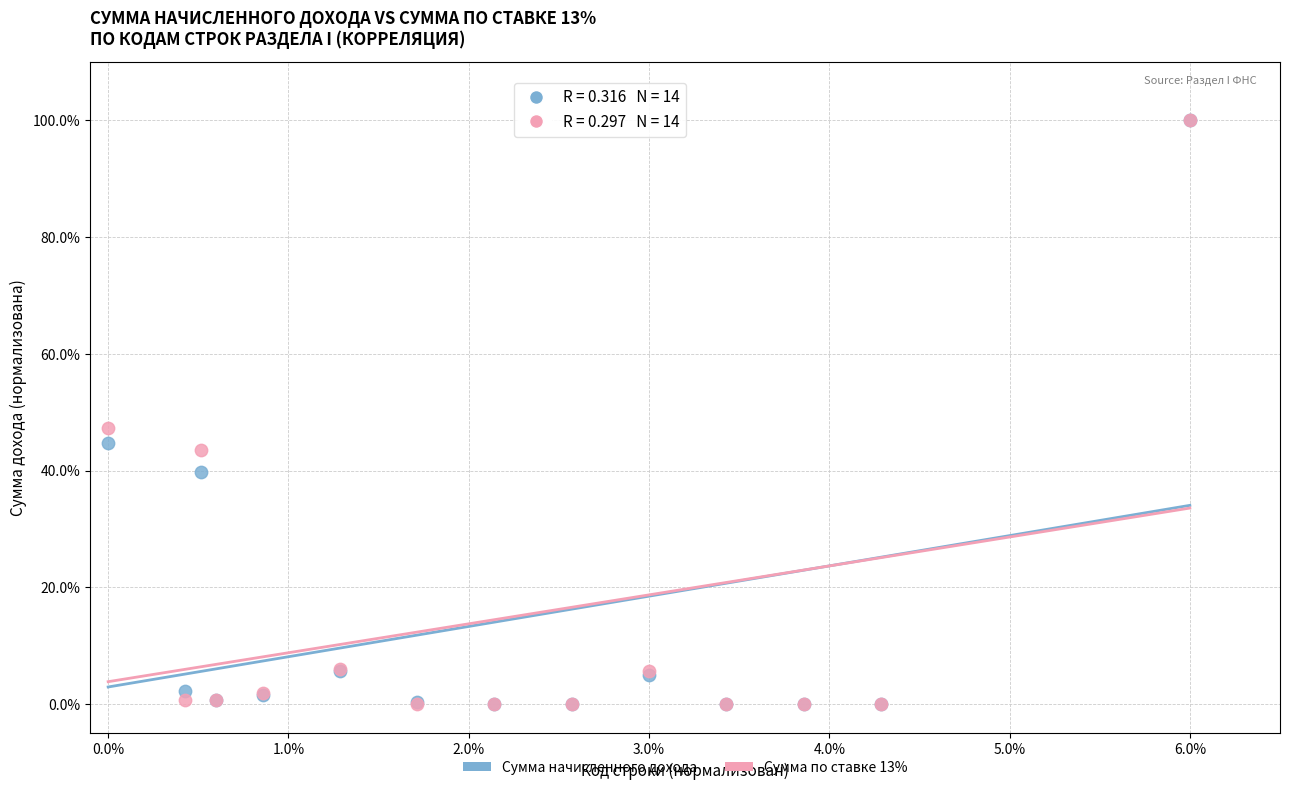

Across all series, what Y value is closest to 50?

47.3